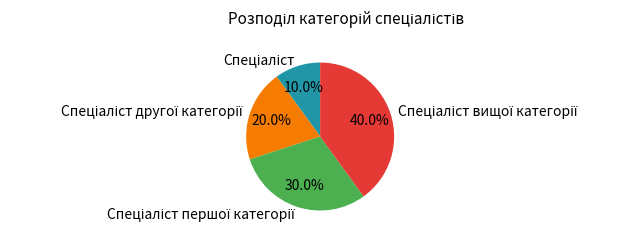

Is there any slice that represents more than half of the pie?

No